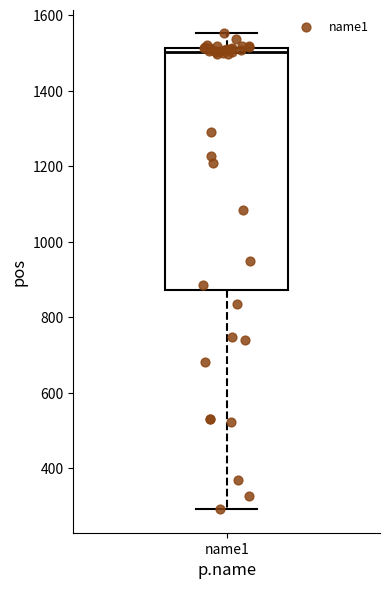

Where does the lower whisker of the box for name1 end on the y-axis? The values are not printed on the chart, so give them approximately, as read against the axis.

300